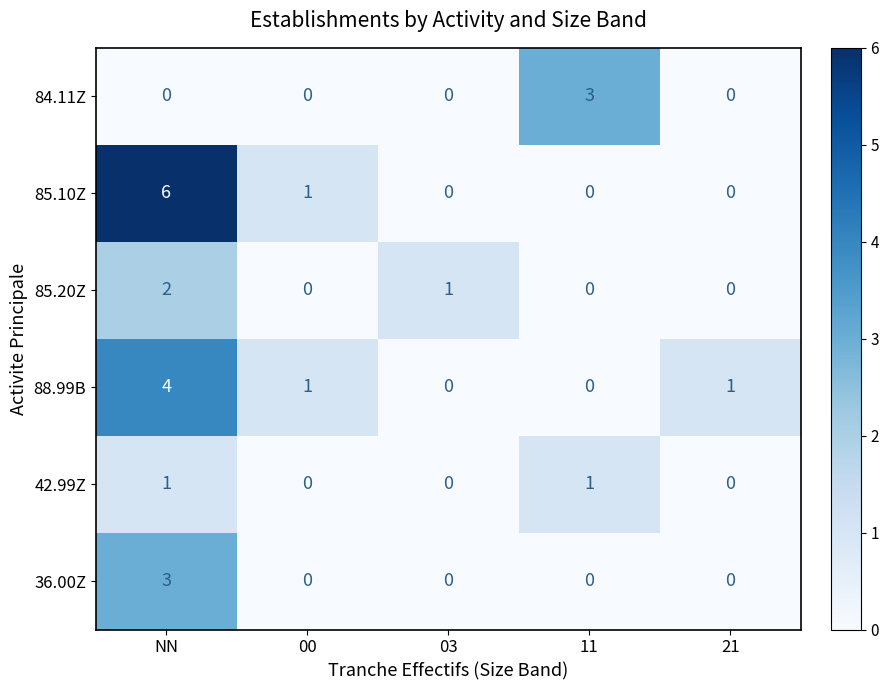

At which label is 85.10Z closest to 3?

00